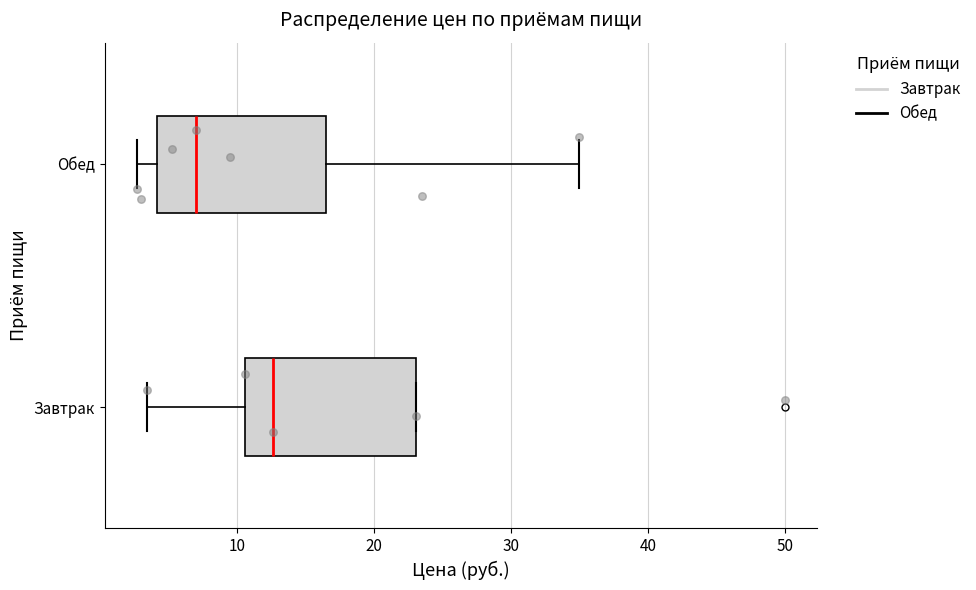

Which box has the furthest to the right median line?

Завтрак